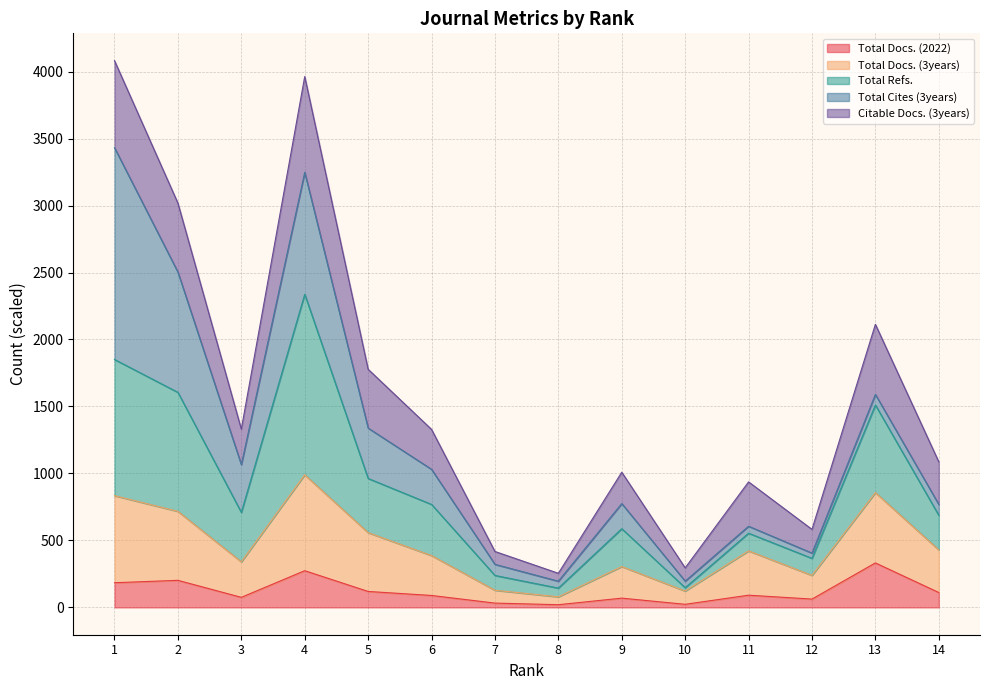

What is the average value of the Total Docs. (2022) series?

120.2